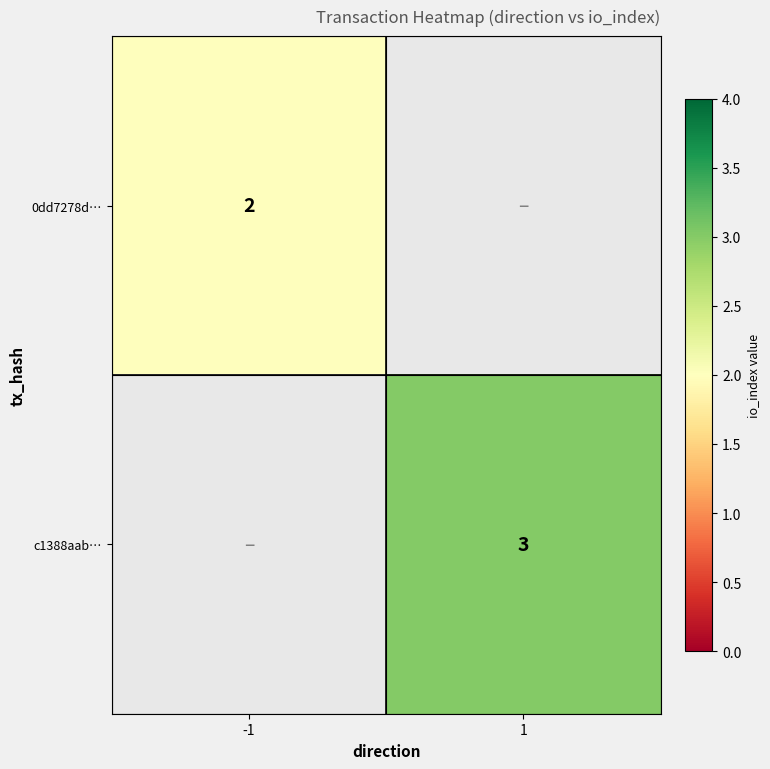

True or false: c1388aab… has a value of 3 at 1.

True